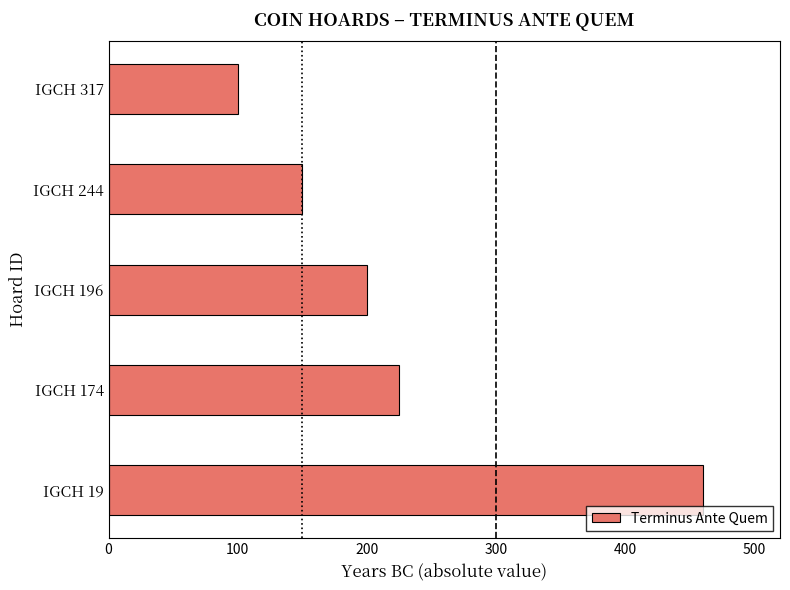

How many data points are less than 200?

2